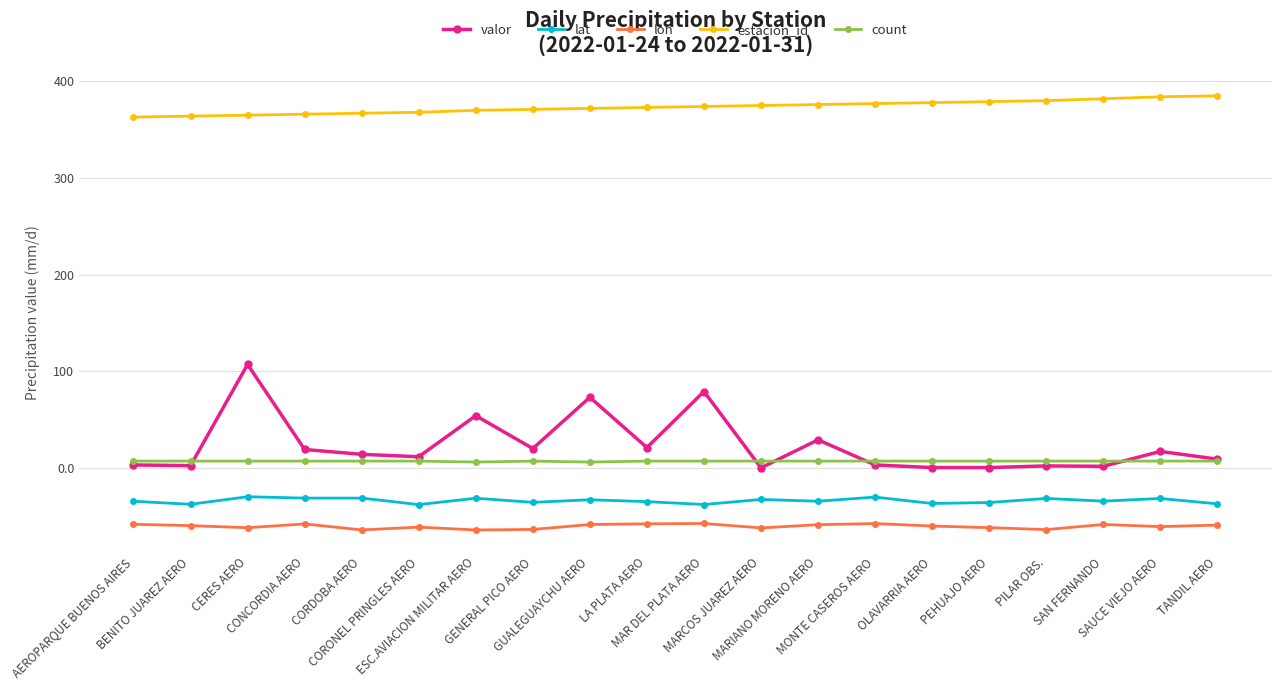

What is the label of the 19th point from the right?

BENITO JUAREZ AERO